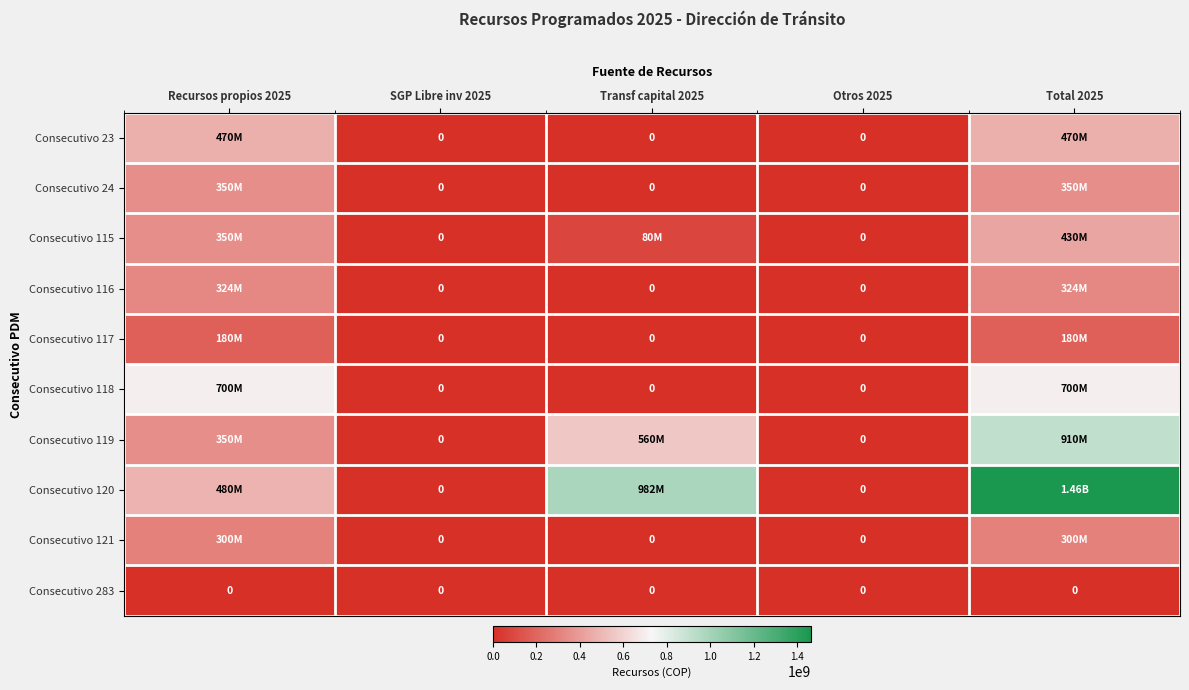

Which series changed the most between Recursos propios 2025 and Otros 2025?

Consecutivo 118